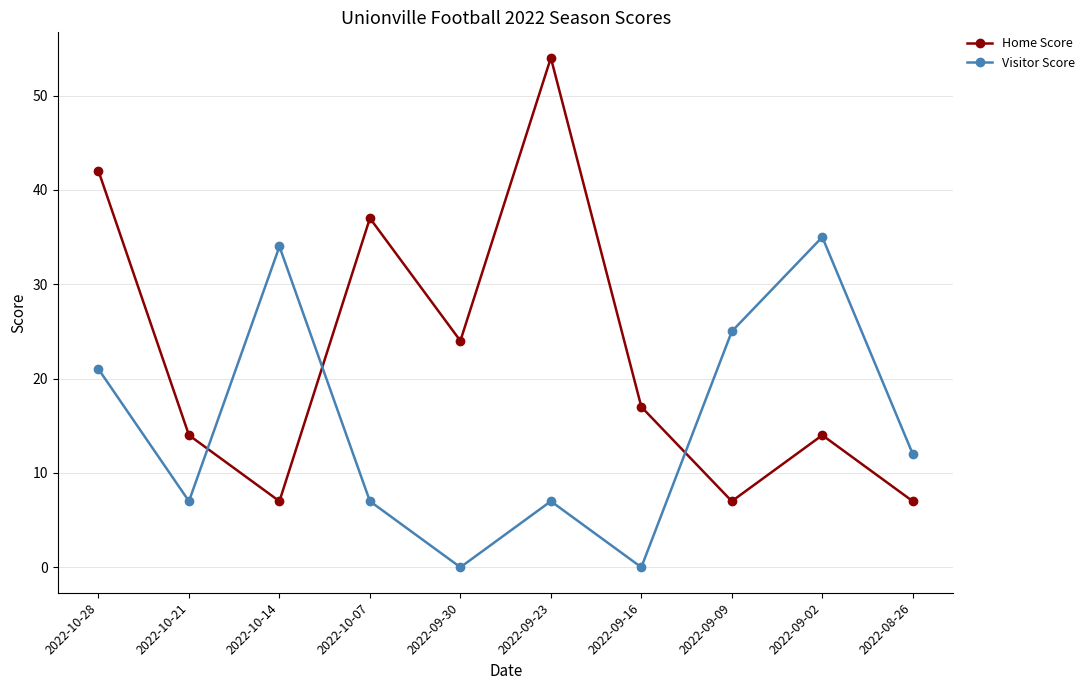

Where is Home Score nearest to the value 30?

2022-09-30